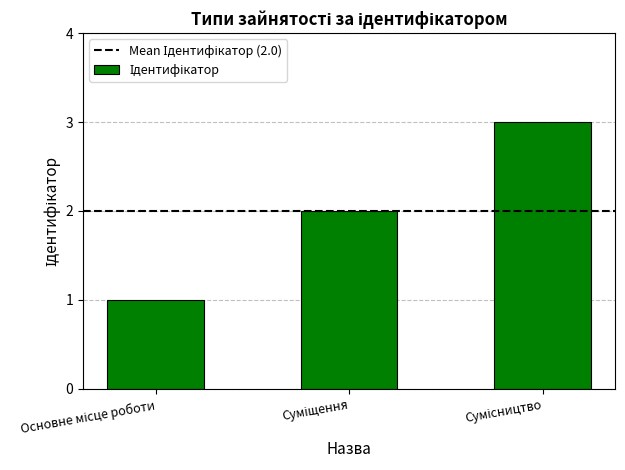

What is the sum of all values?

6